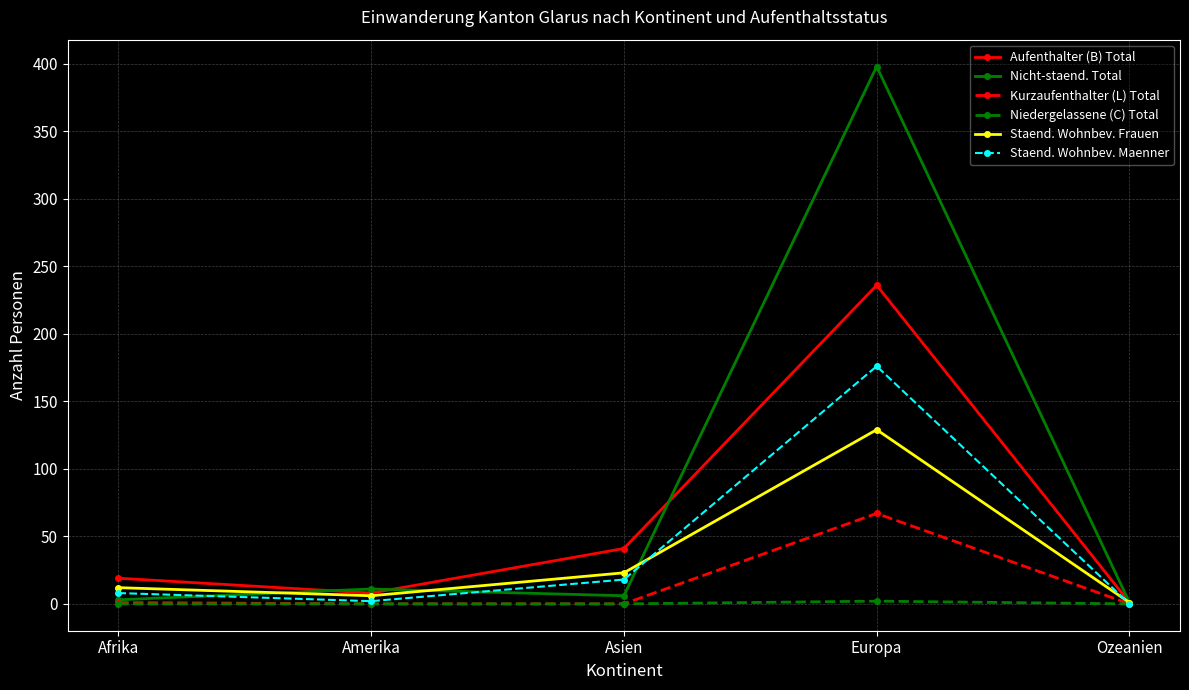

Which series has the largest range (max minus min)?

Nicht-staend. Total